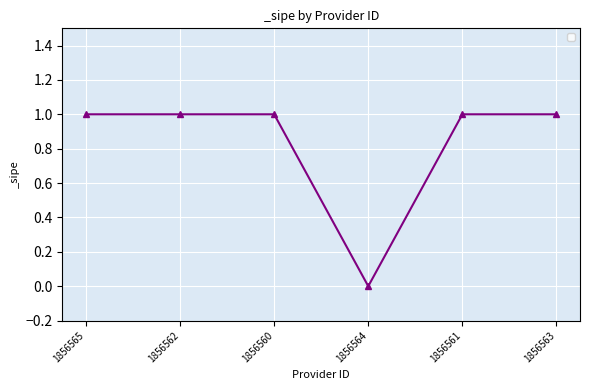

Reading right to left, what are all the values shown in this chart?

1	1	0	1	1	1